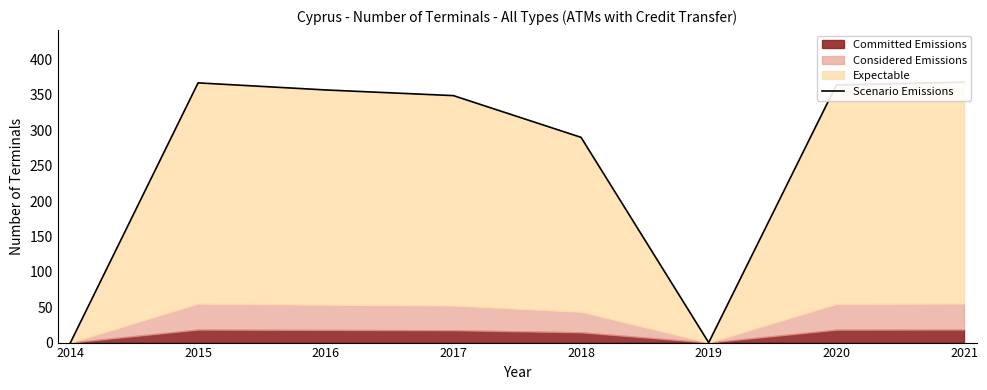

What is the maximum value shown in the chart?

368